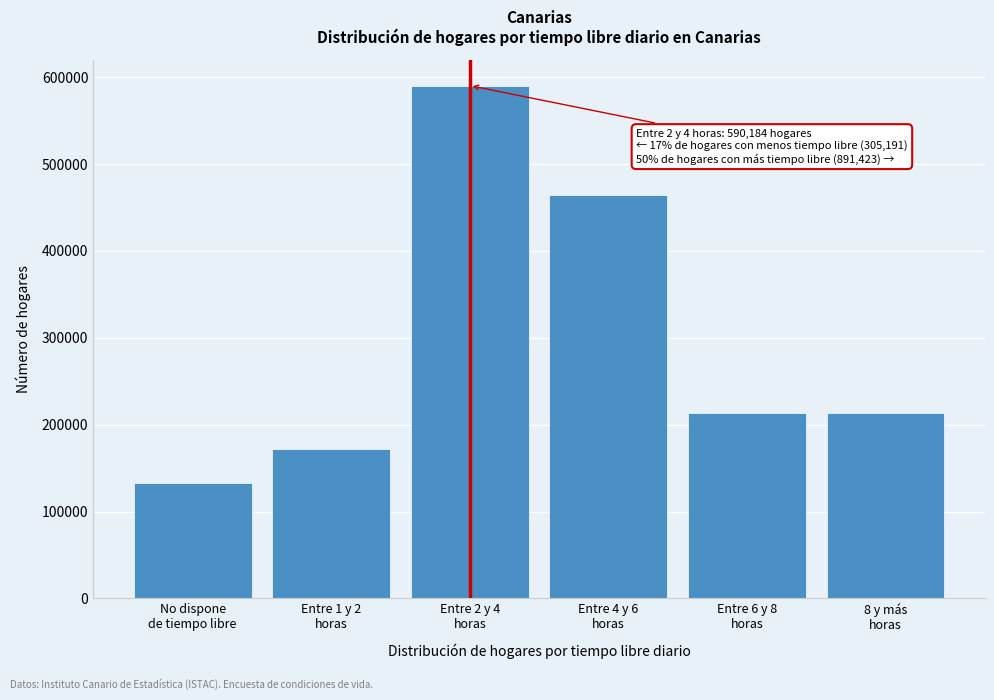

What is the difference between the second highest and minimum values?

330595